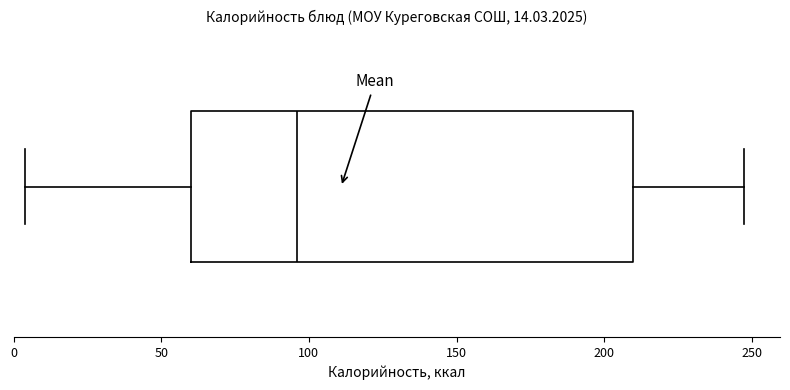

Transcribe this box plot: give where the median line is, the range the box spans, and where the two whiskers end, as read against the x-axis. The values are not printed on the chart, so give them approximately, as read against the axis.

median 95, box 60 to 210, whiskers 5 to 245